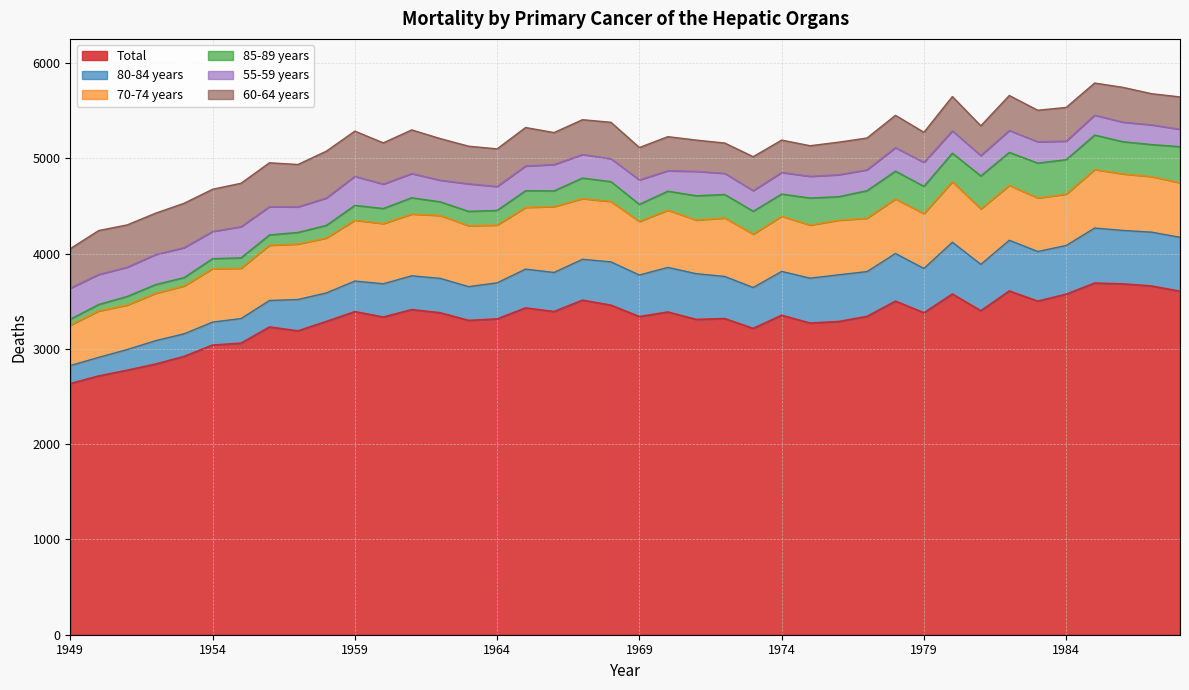

At which label is 80-84 years closest to 383?

1964